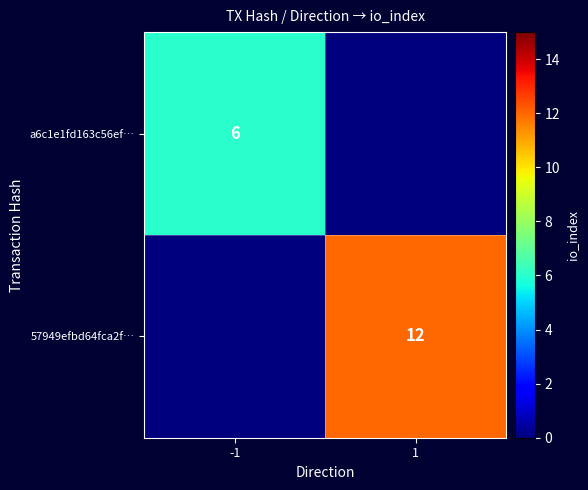

Is the value of 57949efbd64fca2f… at 1 greater than the value of a6c1e1fd163c56ef… at -1?

Yes